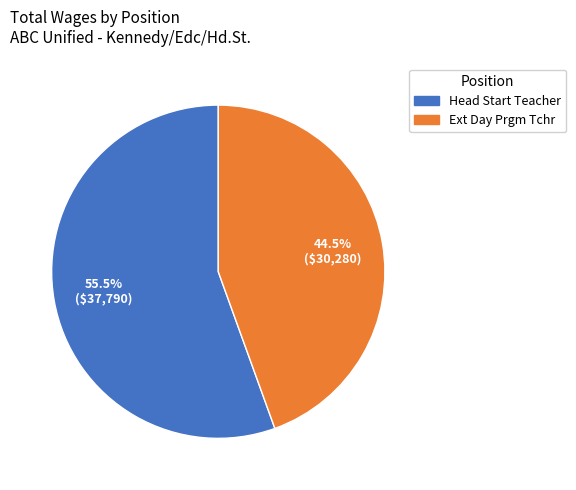

How many segments does this pie chart have?

2